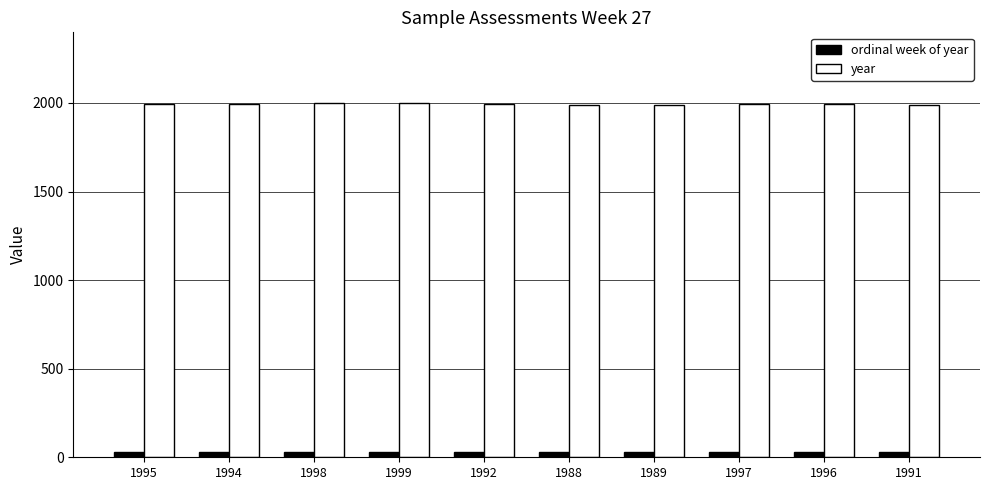

List the series in order of their peak value, lowest first.

ordinal week of year, year